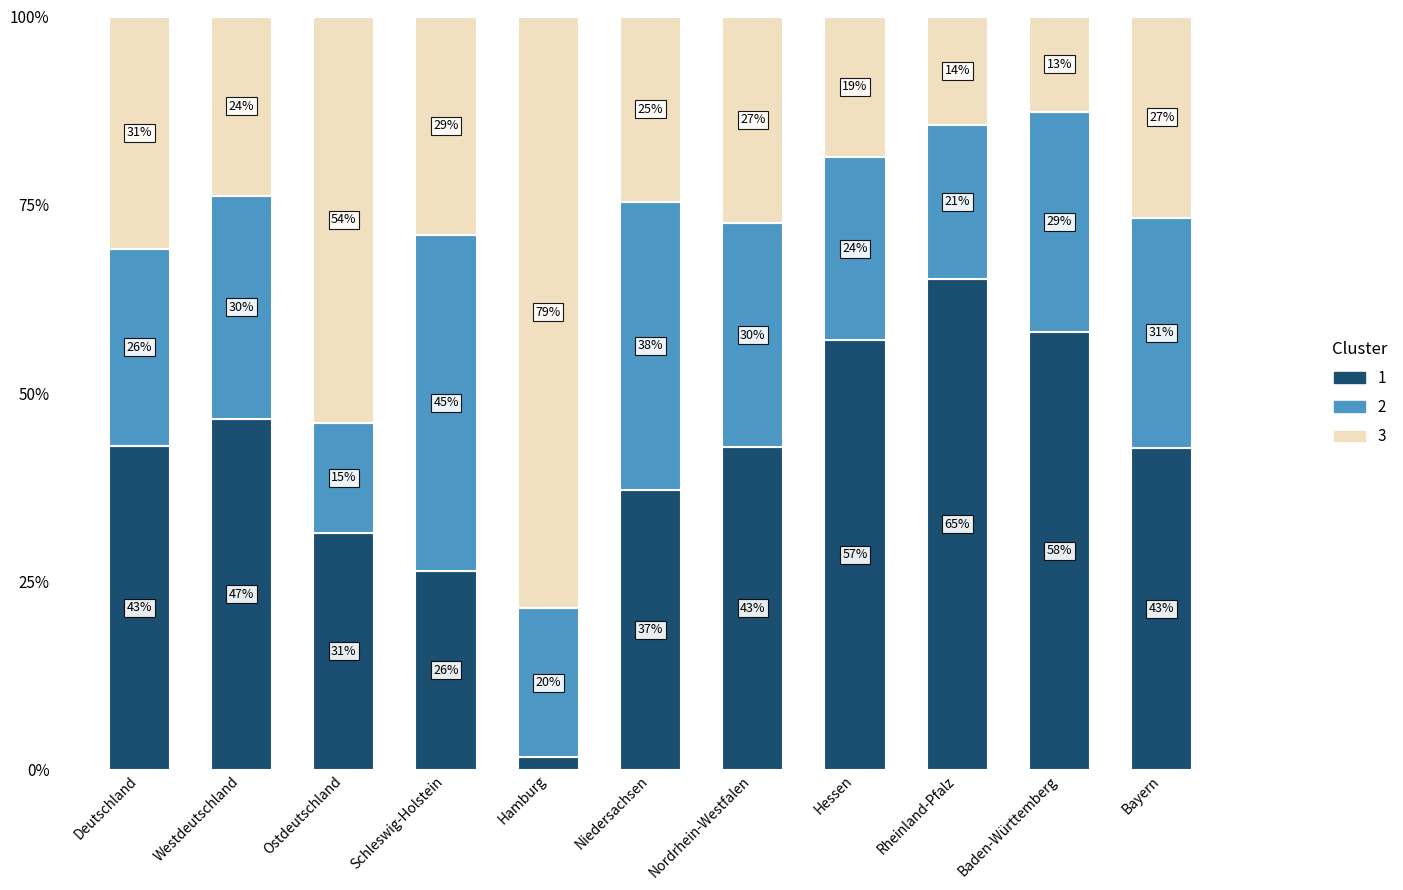

Are the bars horizontal?

No